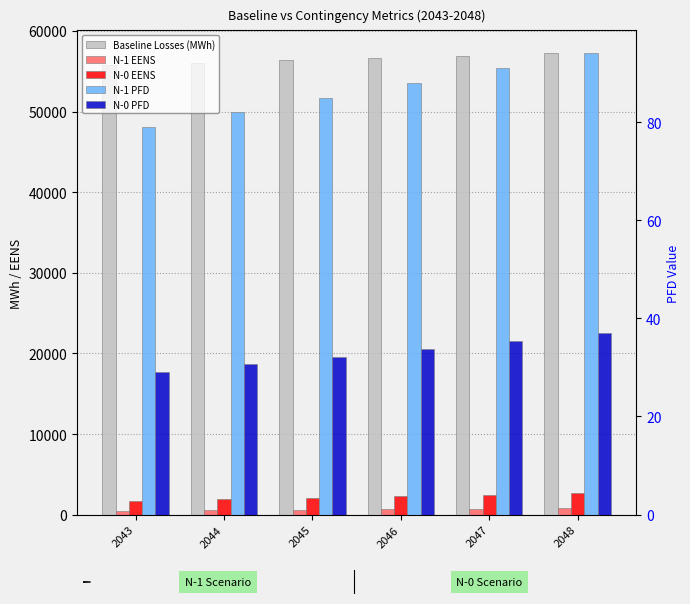

At how many categories does at least one series exceed 29033?

6